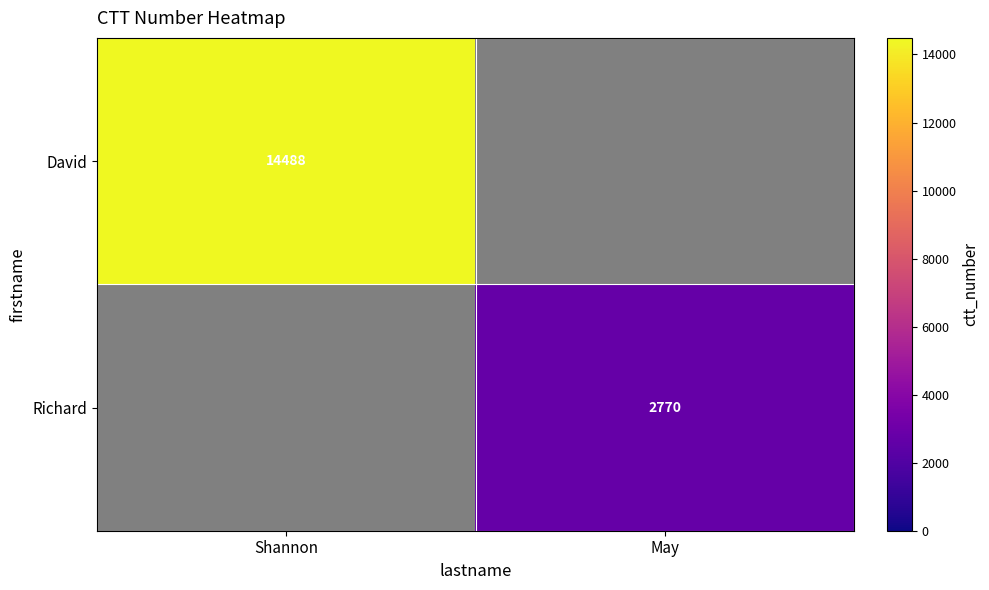

The Richard series shows 2770 at May. True or false?

True